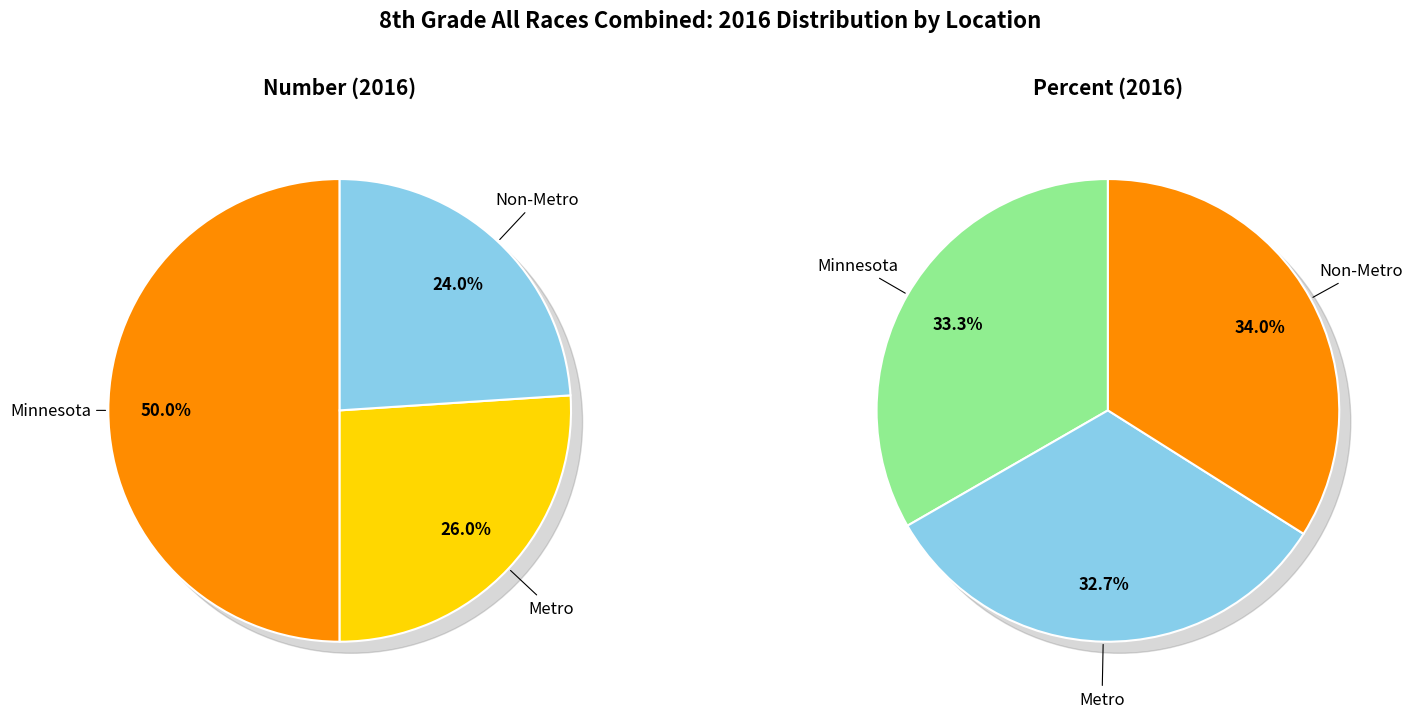

Combined, do Metro and Non-Metro account for over 50%?

No